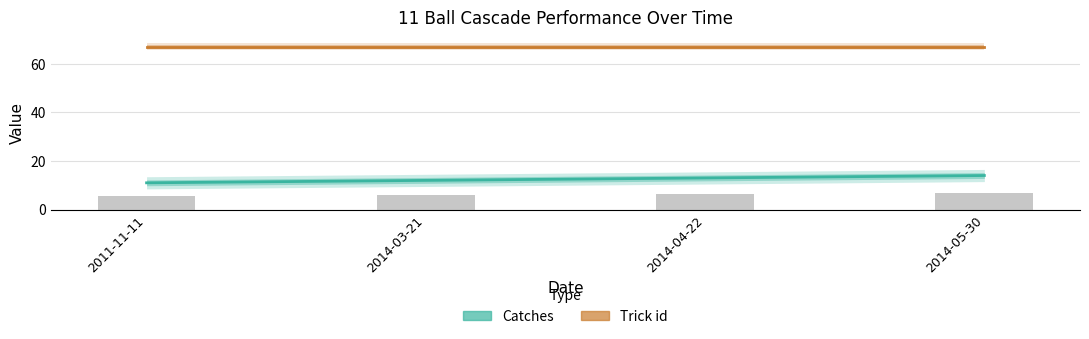

What position from the left is 2014-04-22?

3